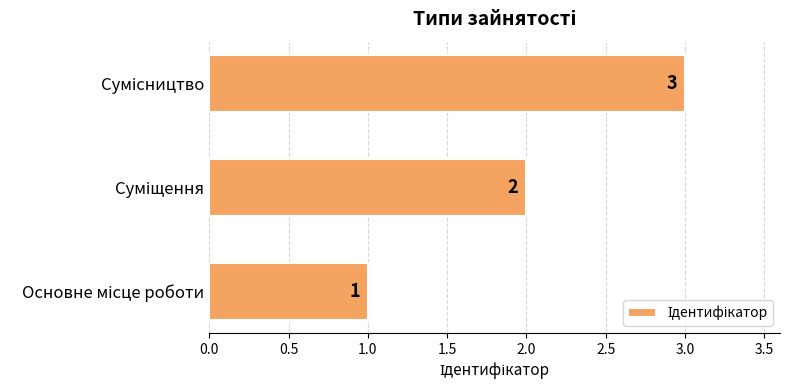

Count the values in the range 1 to 3.

3